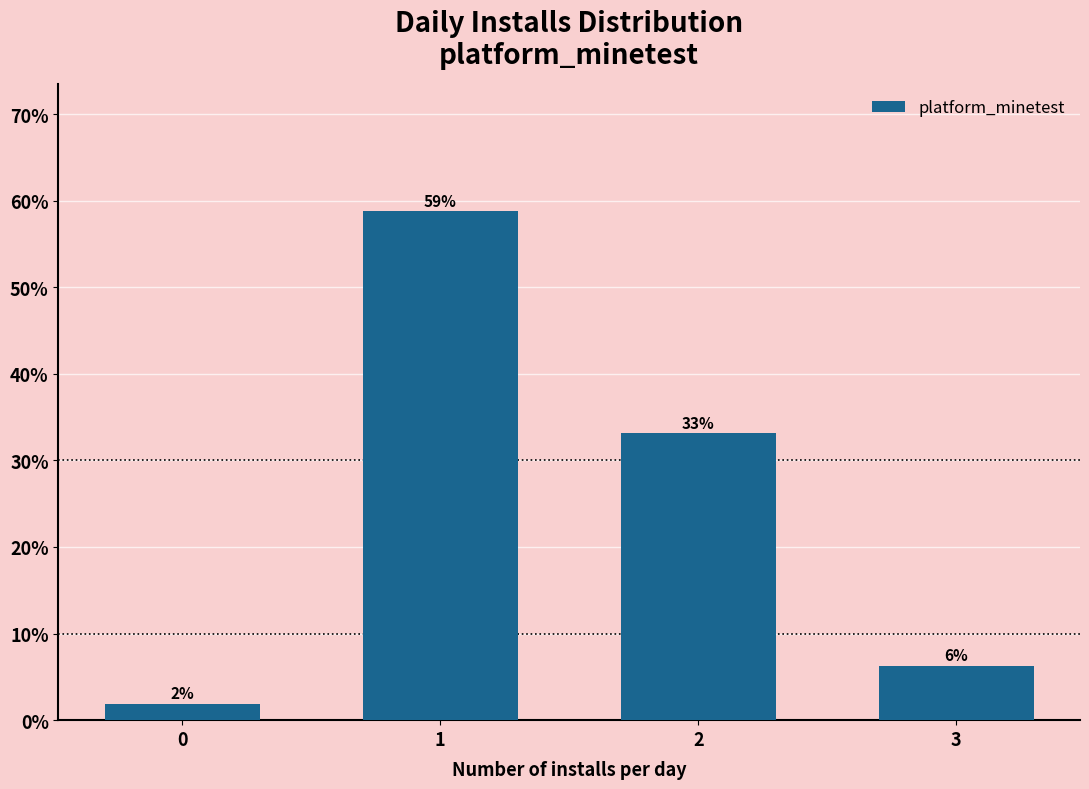

Which has a higher value, 3 or 0?

3